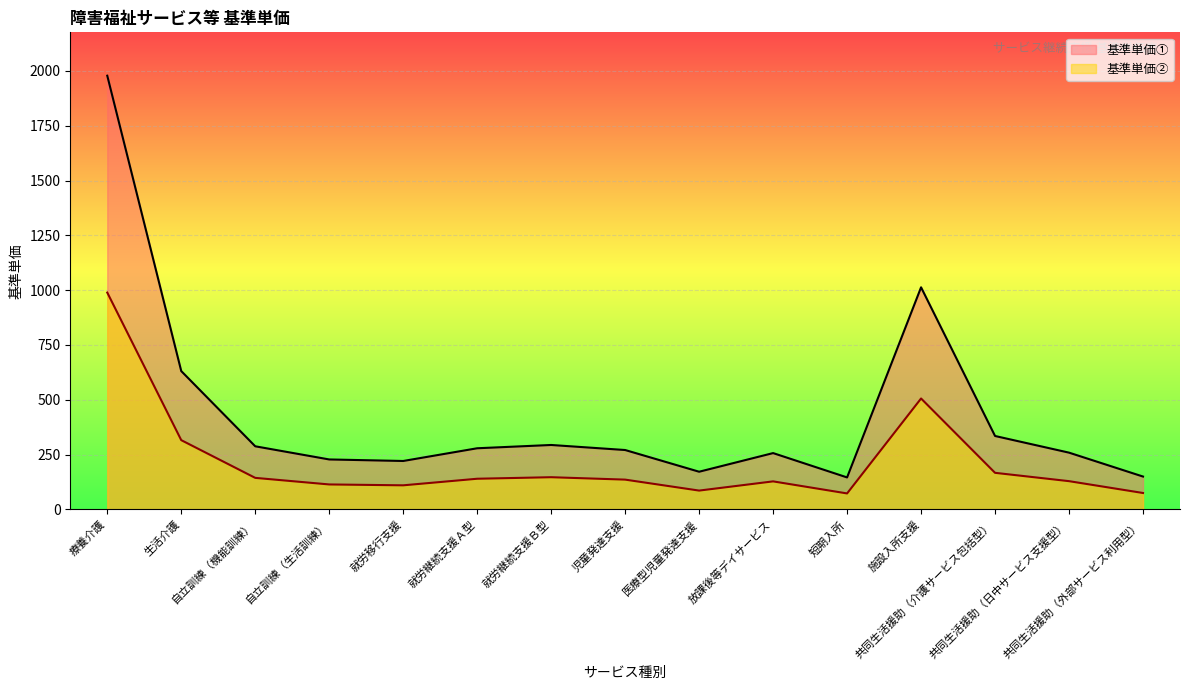

Which series has the largest total across all categories?

基準単価①